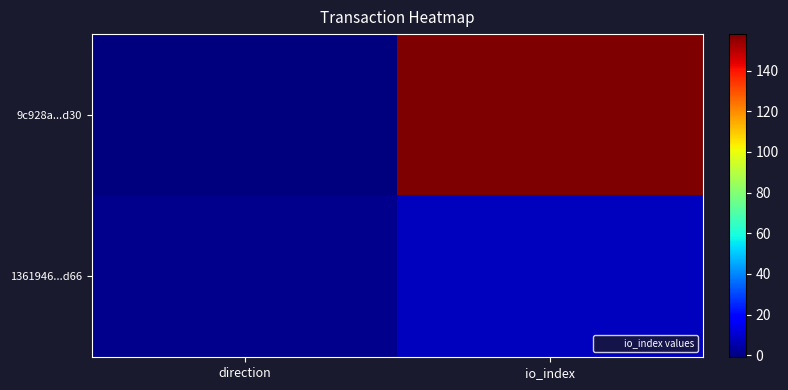

Between direction and io_index, which series saw the biggest shift?

9c928a...d30